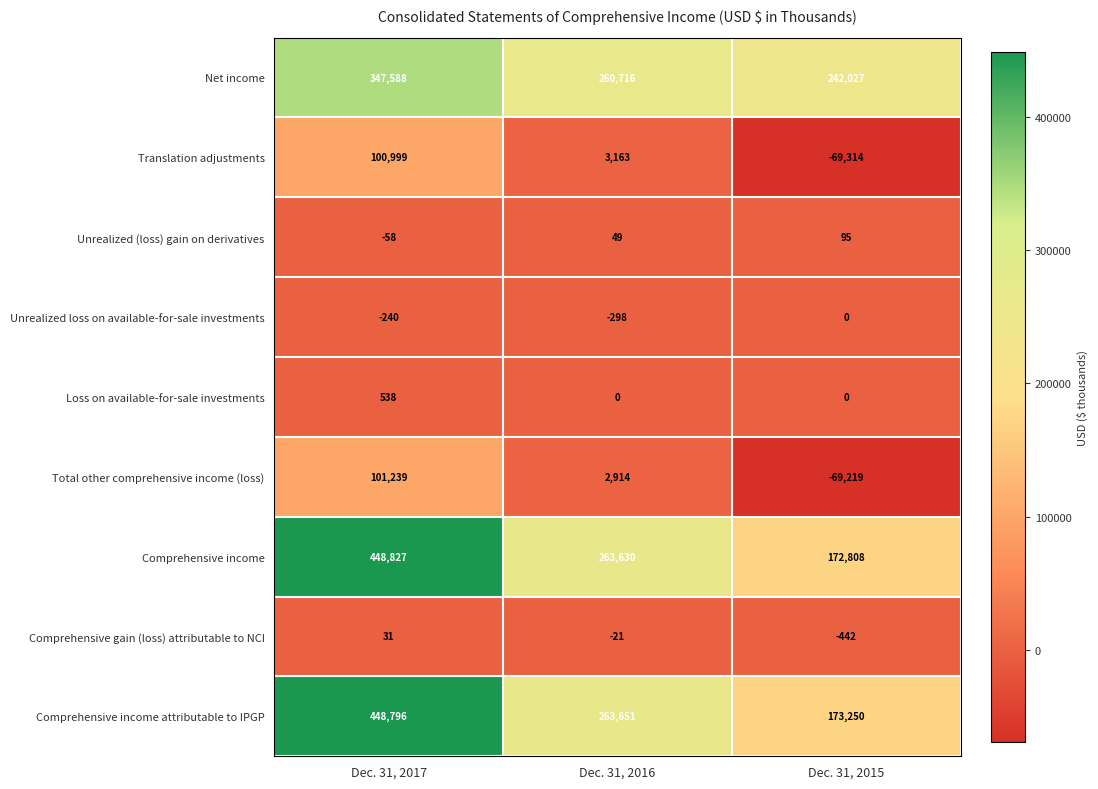

What is the difference between the Total other comprehensive income (loss) values at Dec. 31, 2016 and Dec. 31, 2015?

72133